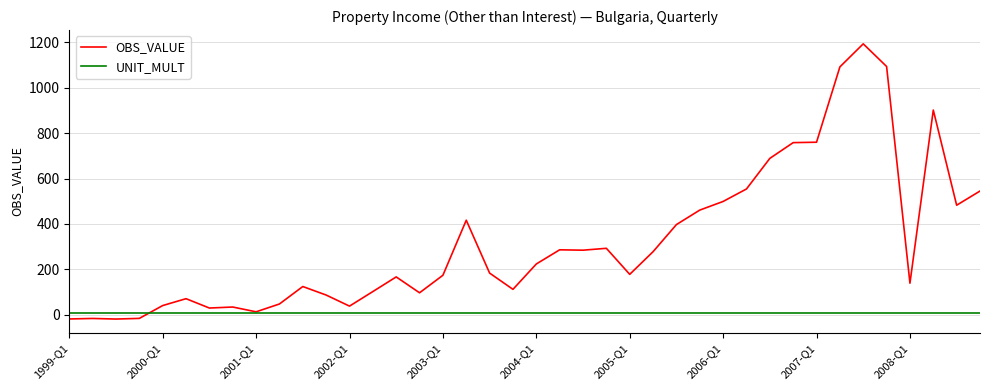

Which series has the largest range (max minus min)?

OBS_VALUE